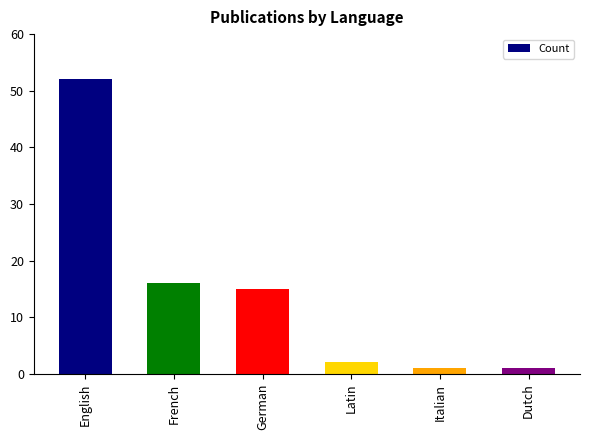

What is the difference between the second highest and minimum values?

15